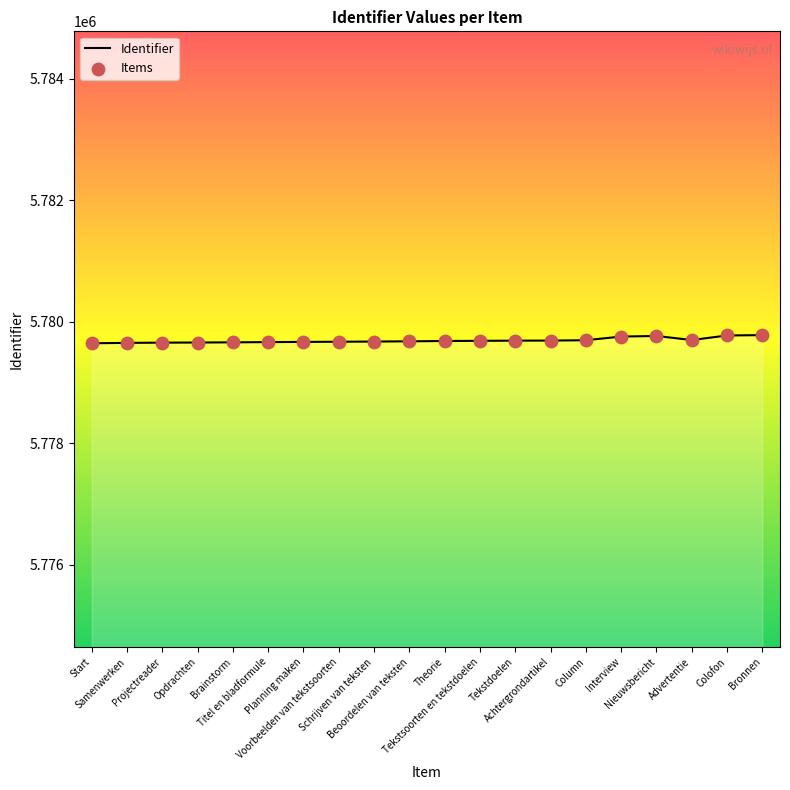

What is the smallest value displayed?

5779648